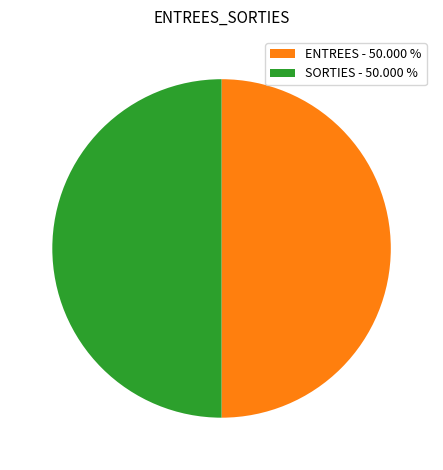

What is the ratio of the value at ENTREES - 50.000 % to the value at SORTIES - 50.000 %?

1.0